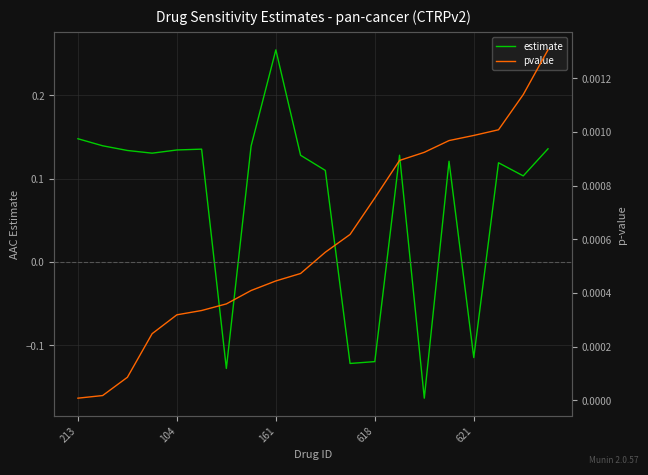

Is the value of pvalue at 18 greater than the value of estimate at 18?

No